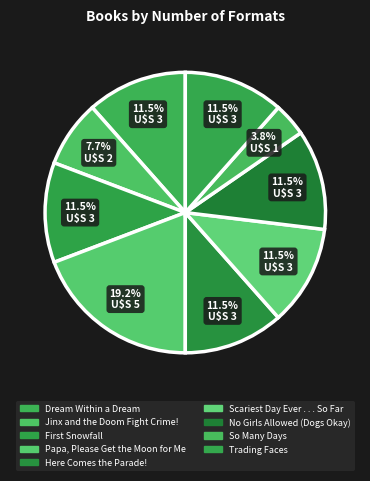

Which slice is the largest?

Papa, Please Get the Moon for Me